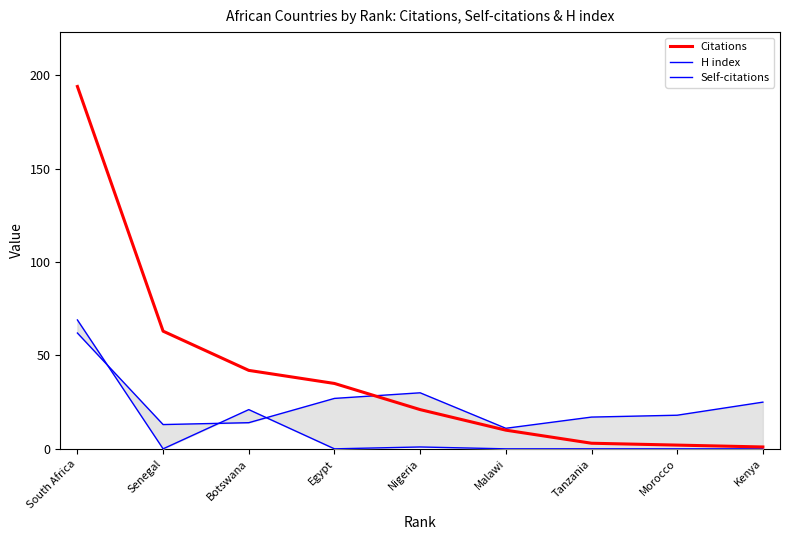

Is this an area chart (filled region under the line)?

No